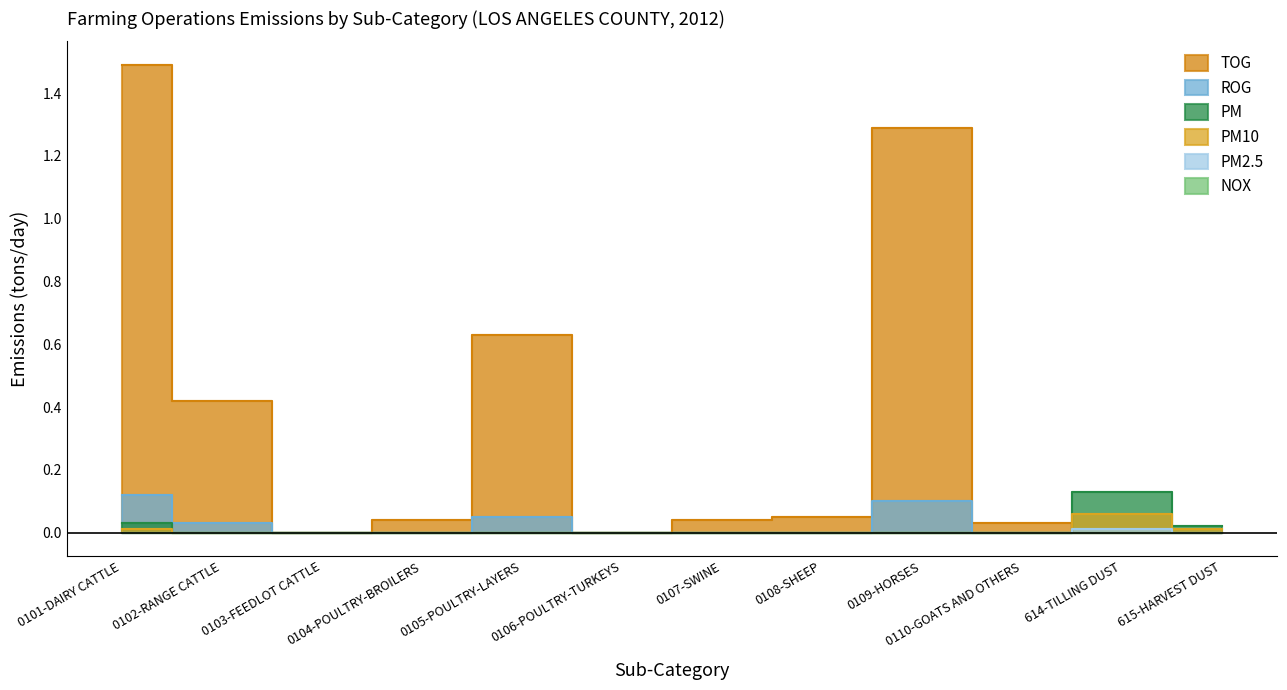

Where is PM10 nearest to the value 0?

0102-RANGE CATTLE